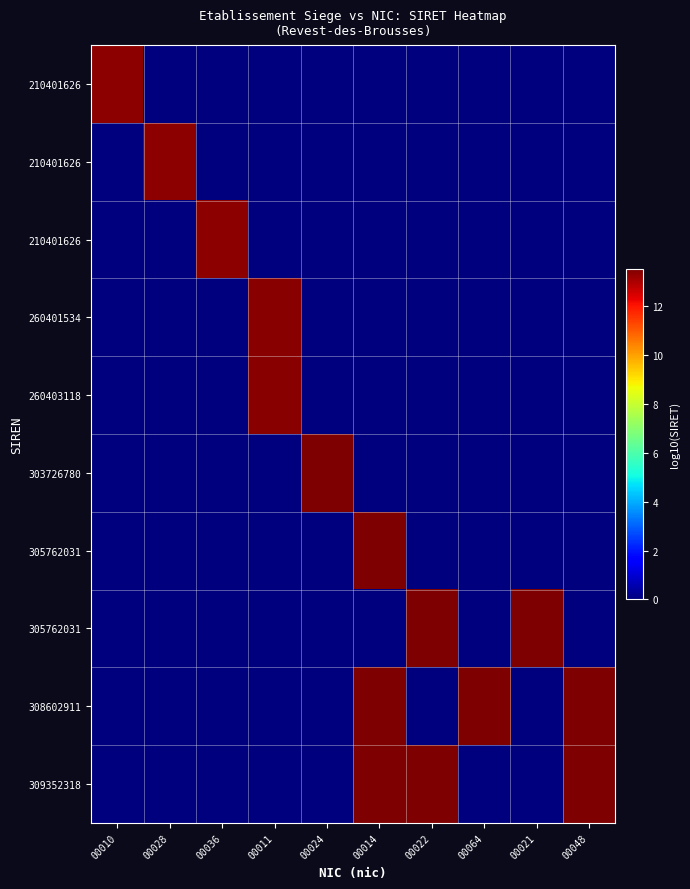

What is the total value across all series at 00048?

27.0